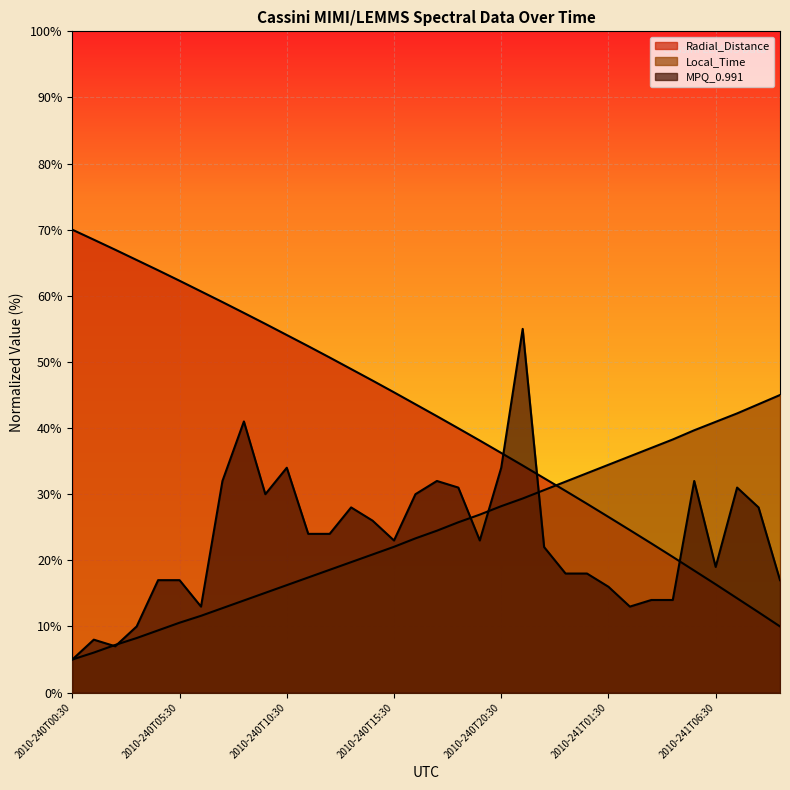

At how many categories does at least one series exceed 23?

34